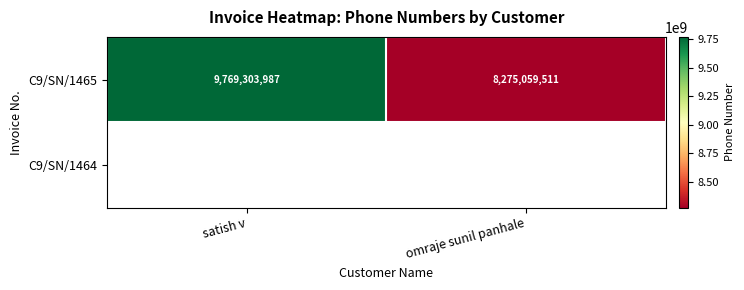

Rank the categories by C9/SN/1465 value from lowest to highest.

omraje sunil panhale, satish v